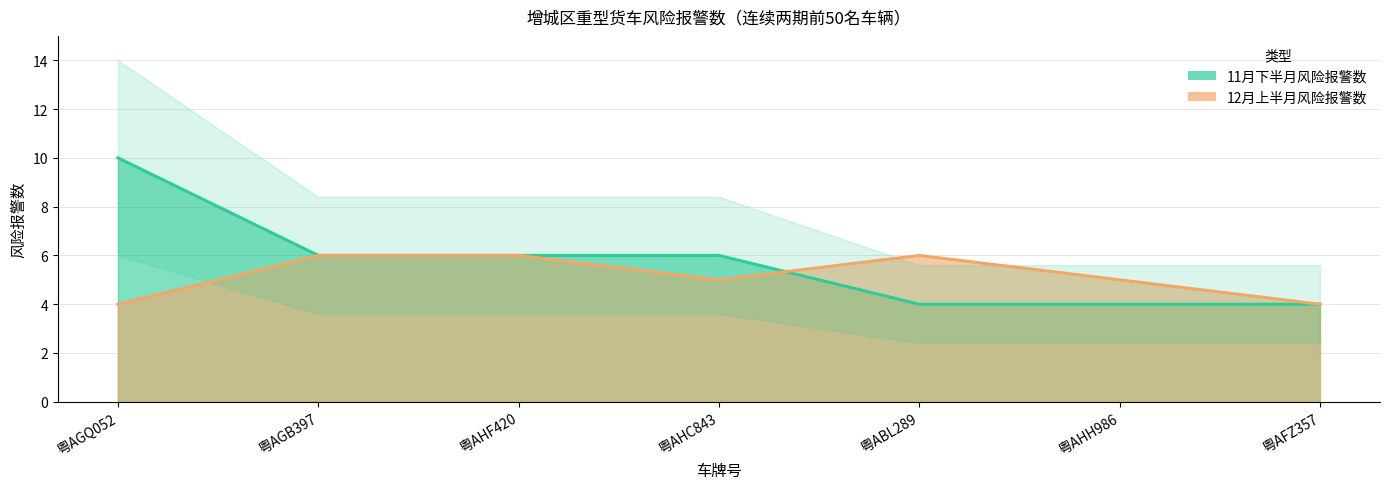

At 粤AFZ357, list the series in order from largest to smallest.

11月下半月风险报警数, 12月上半月风险报警数